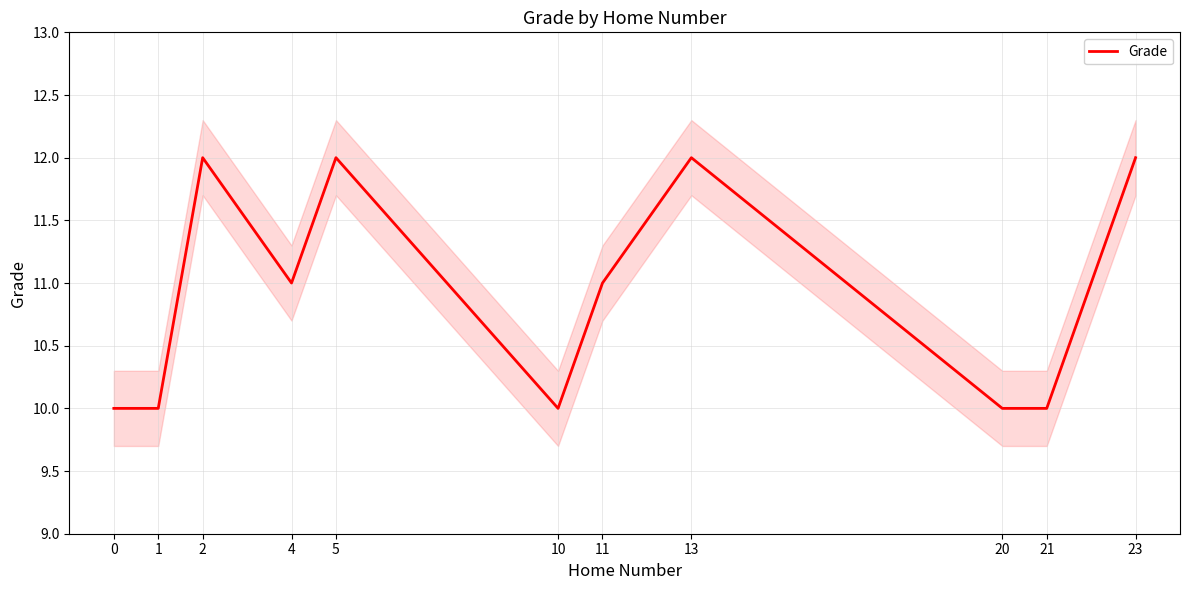

True or false: the data shows 17 at 13.

False